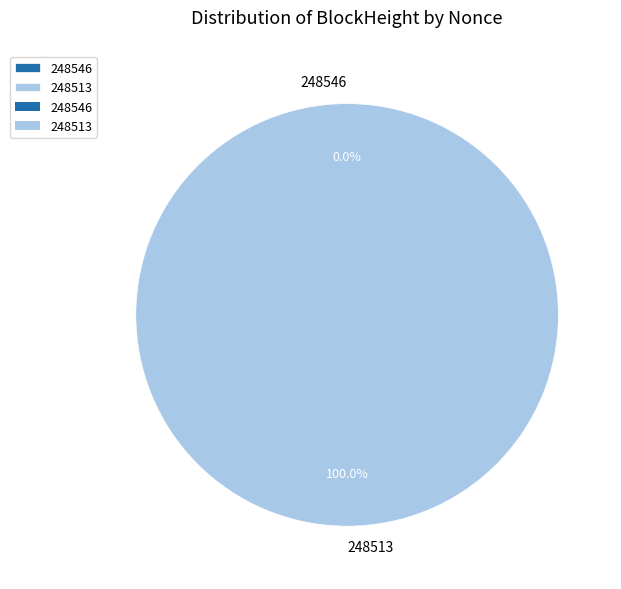

Rank the categories by value from lowest to highest.

248546, 248513